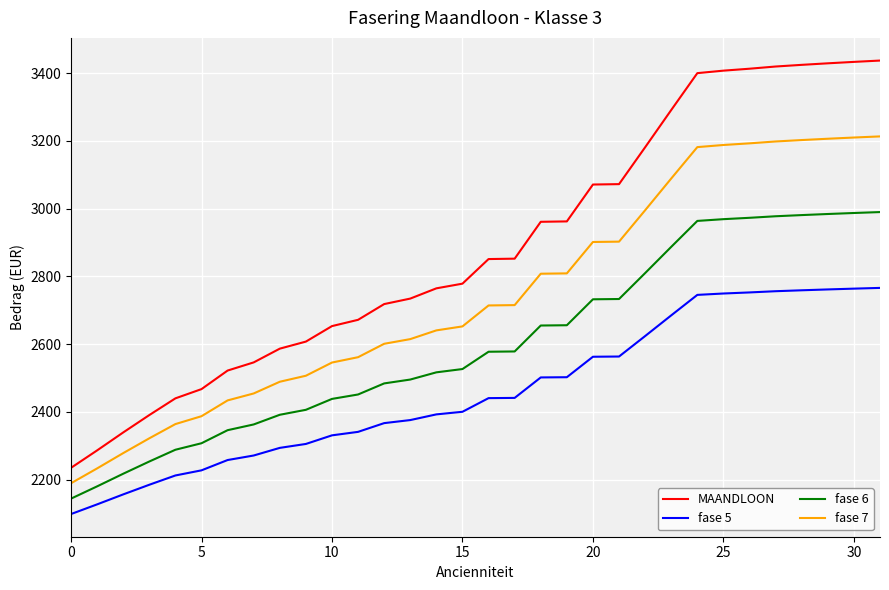

List the series in order of their overall mean, highest first.

MAANDLOON, fase 7, fase 6, fase 5